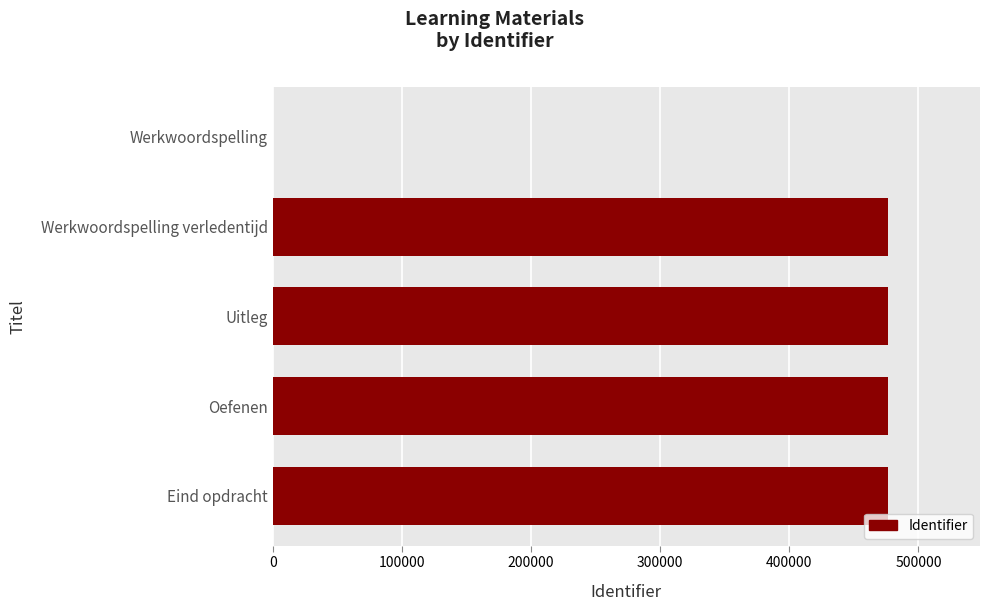

The value at Uitleg is 476280. True or false?

True